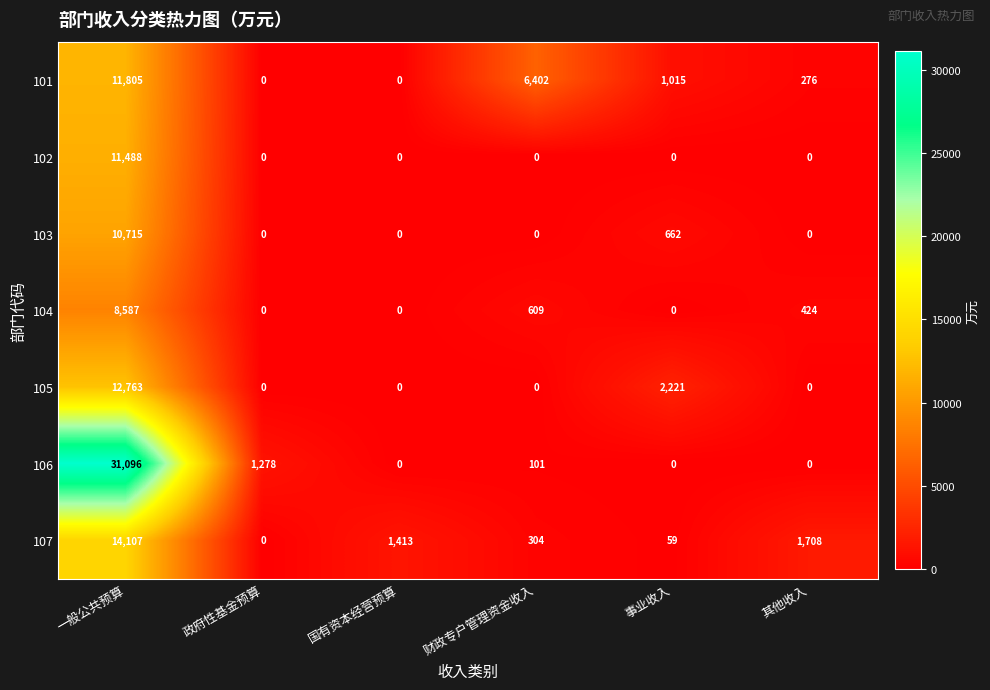

The value of 103 at 财政专户管理资金收入 is 0. True or false?

True